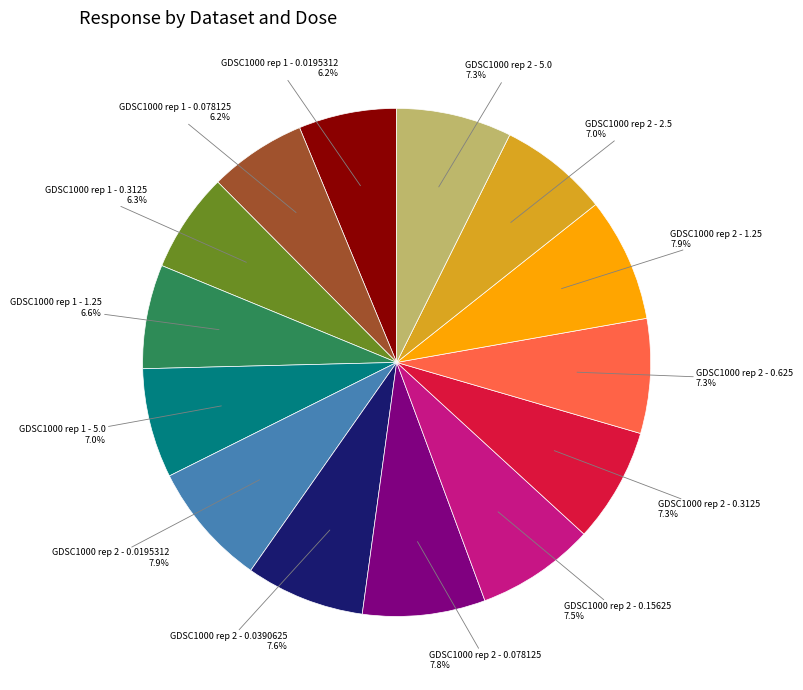

Is it true that GDSC1000 rep 2 - 0.078125 is 8% of the pie?

True